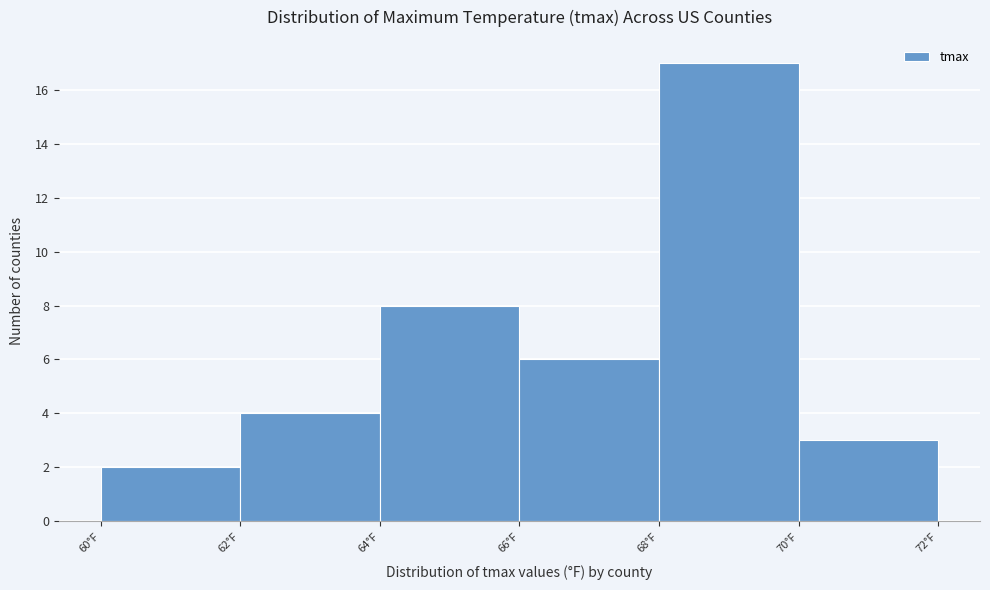

Over which range of the x-axis is the bar tallest?

68 to 70